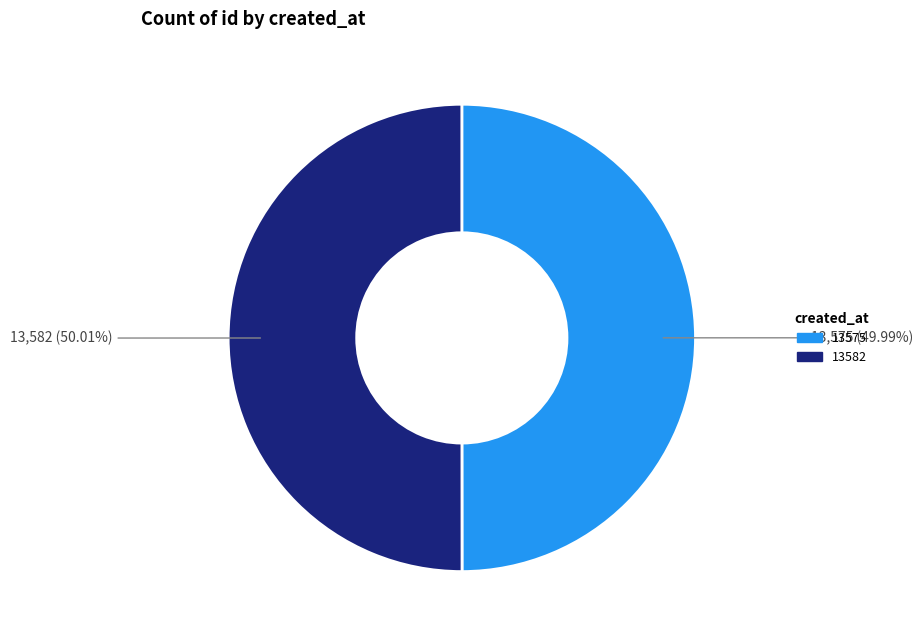

What is the ratio of the value at 13575 to the value at 13582?

1.0